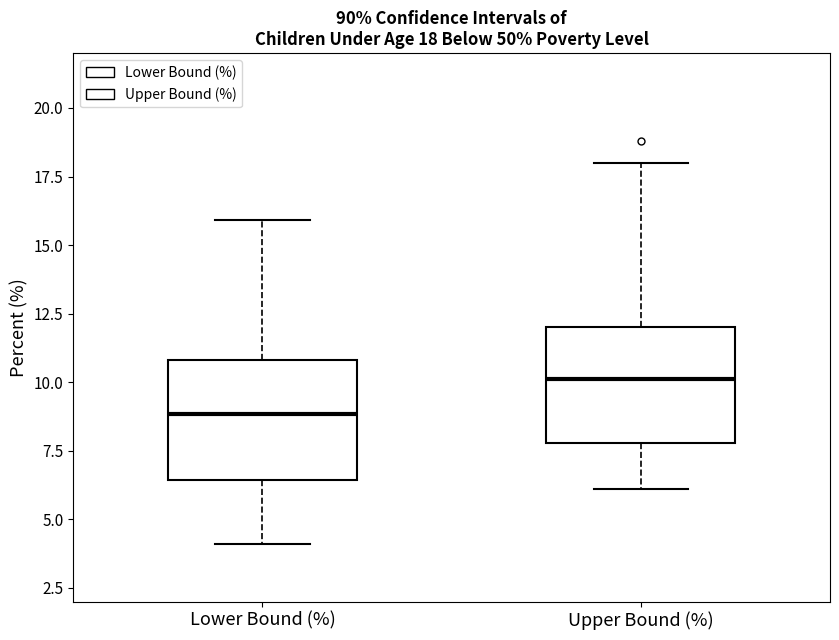

Which box's median line is the highest?

Upper Bound (%)